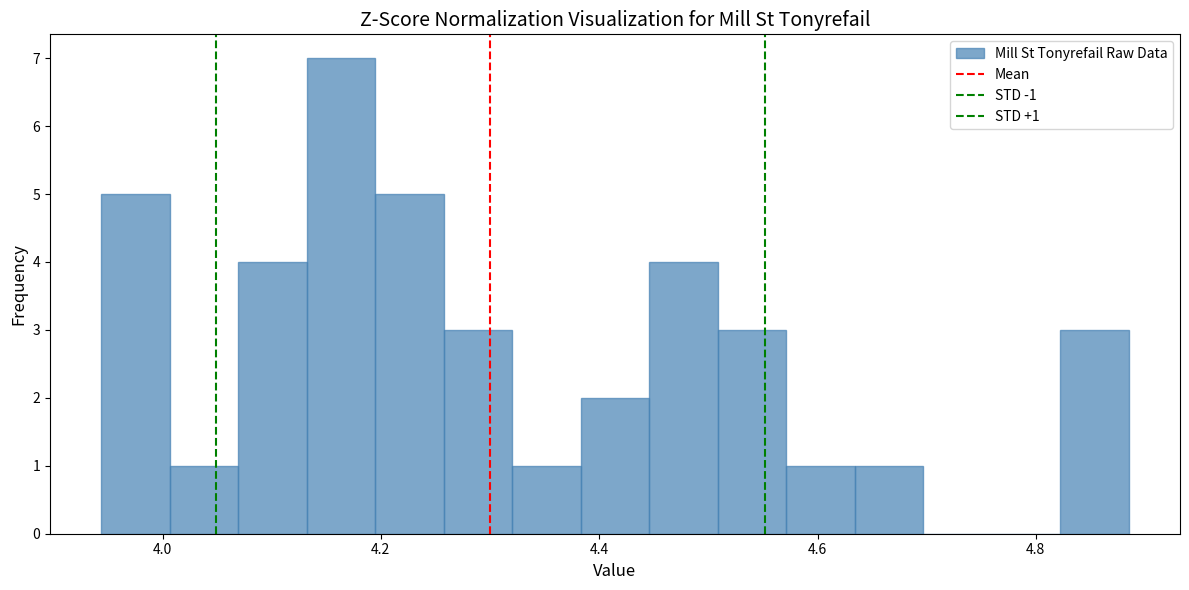

Around what value on the x-axis is the tallest bar? Give the approximate position of its centre, as read against the axis.

4.16